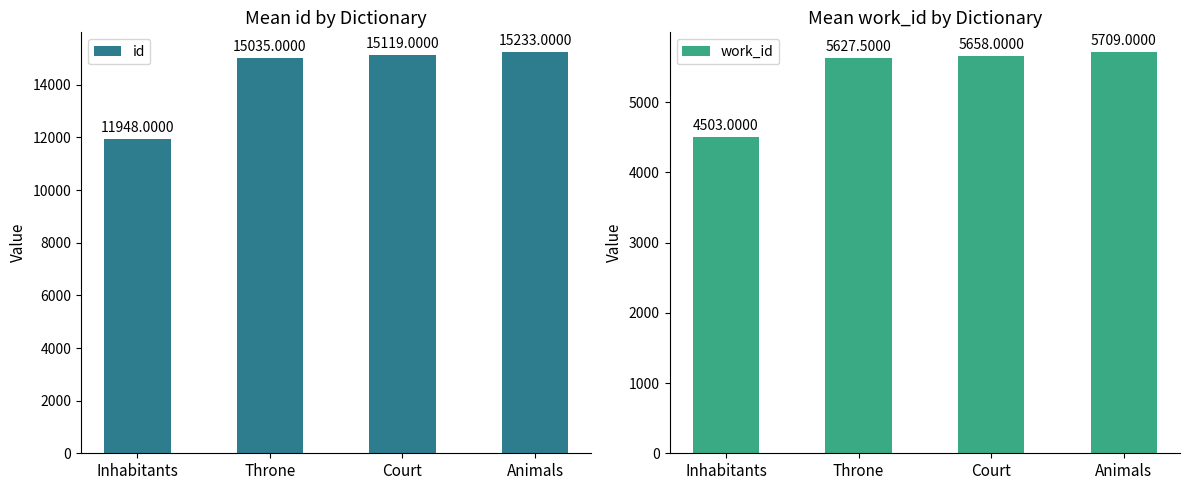

Reading right to left, extract all data points from this chart.

id: 15233.0	15119.0	15035.0	11948.0
work_id: 5709.0	5658.0	5627.5	4503.0